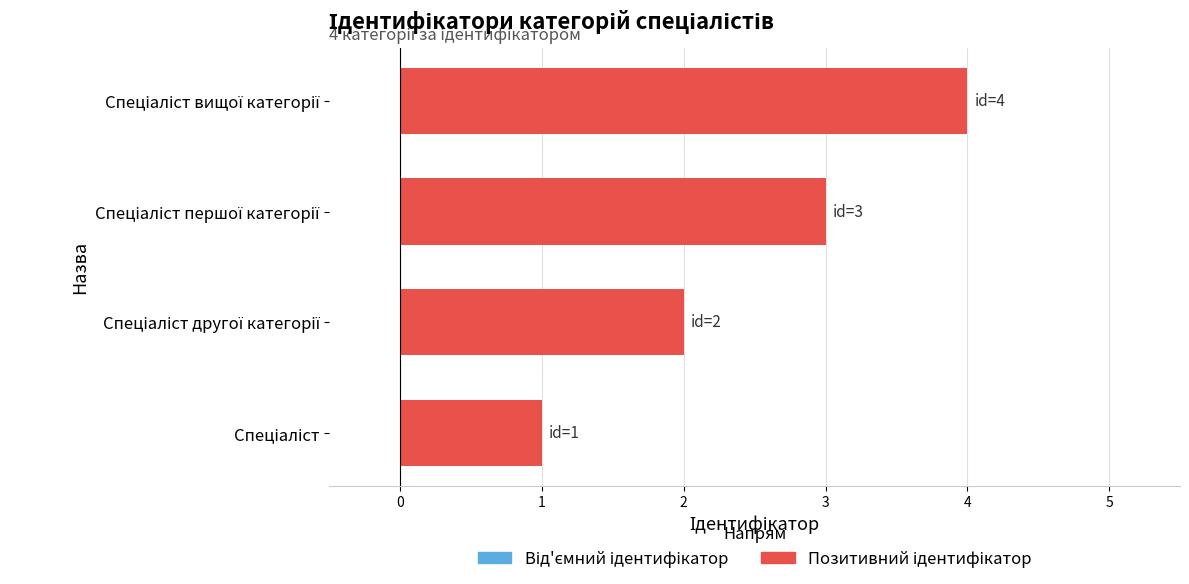

What is the maximum value shown in the chart?

4